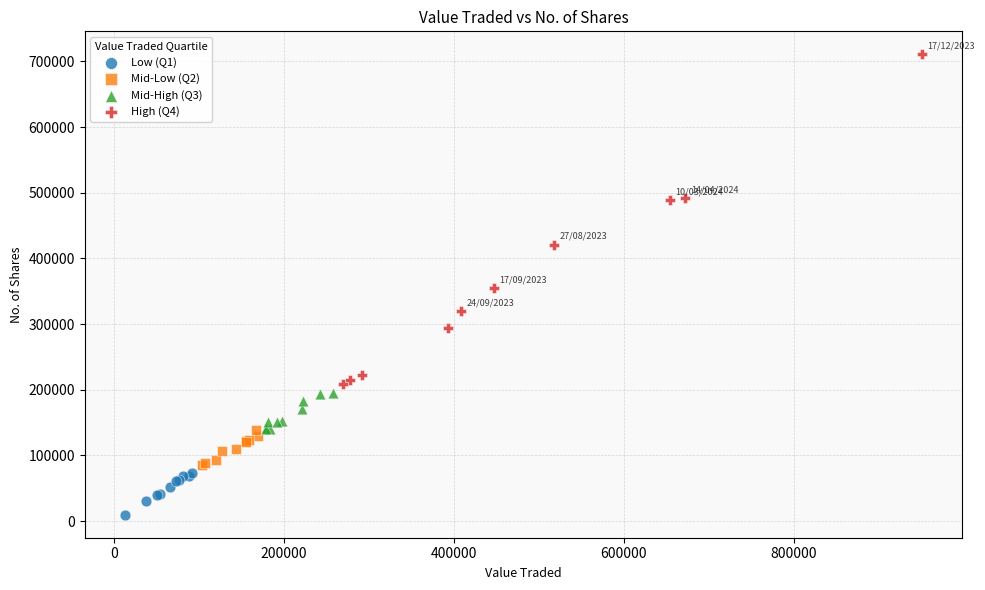

Which series has the largest Y range (max minus min)?

High (Q4)